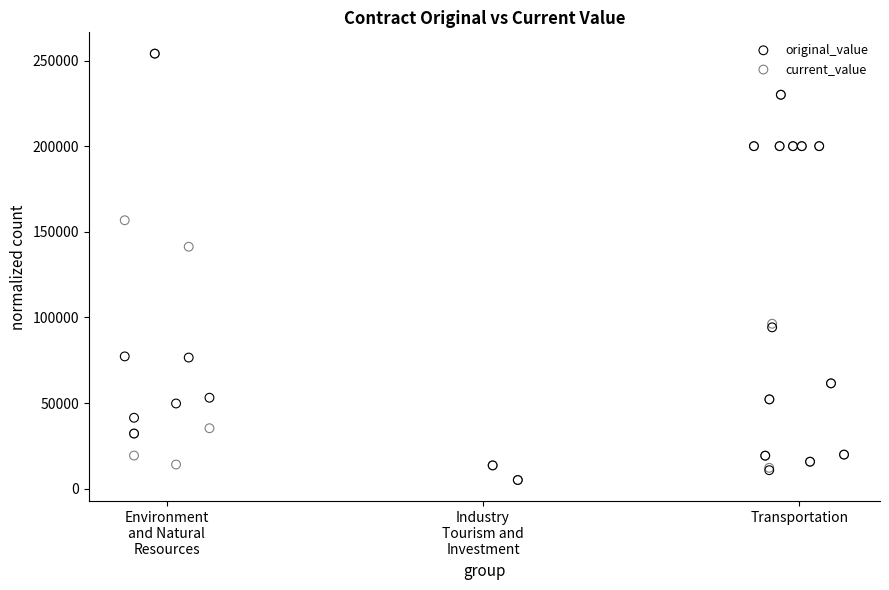

Across all series, what Y value is closest to 129530?

141267.4